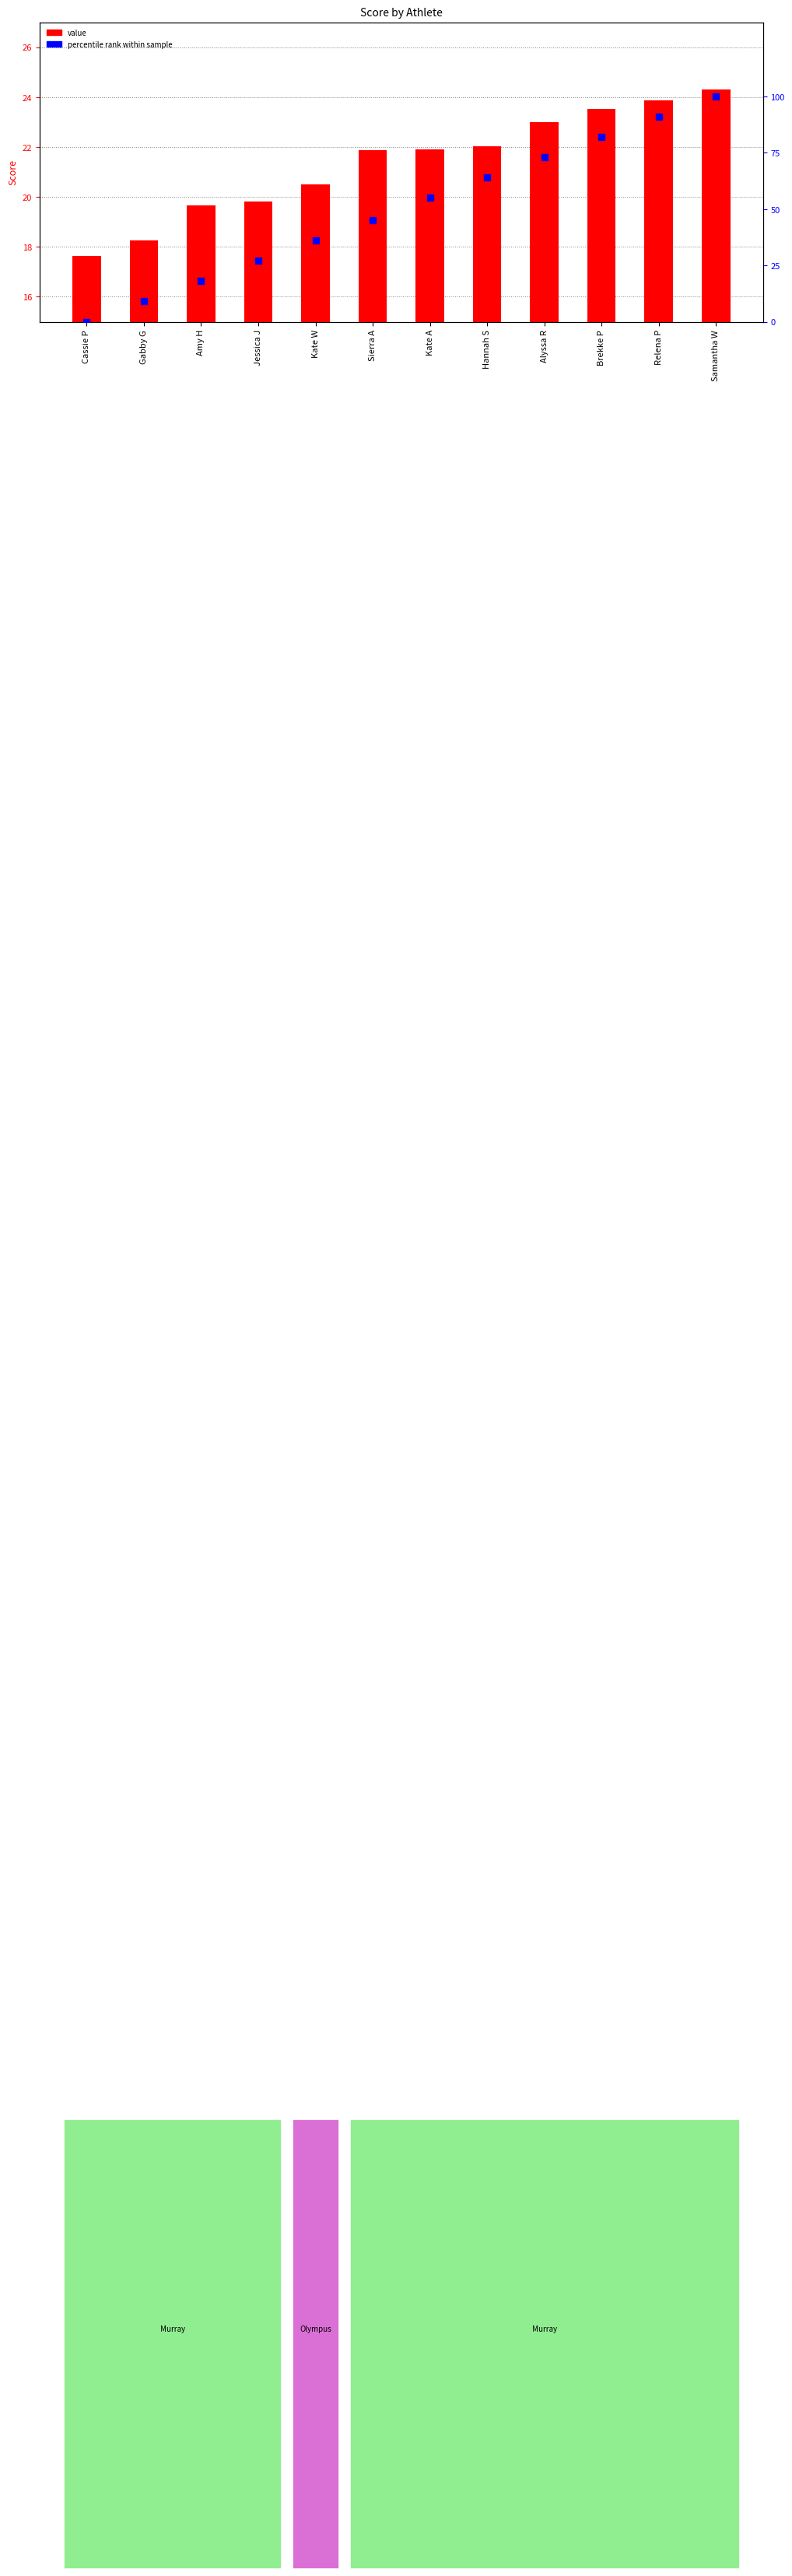

Which series reaches the maximum Y coordinate?

percentile rank